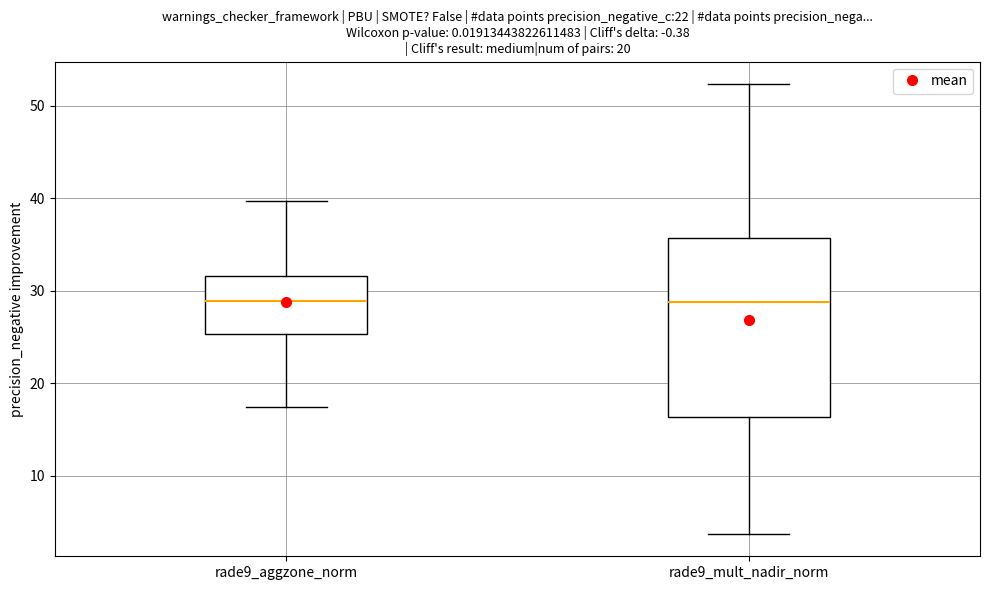

Which box is the tallest, from its lower edge to its upper edge?

rade9_mult_nadir_norm